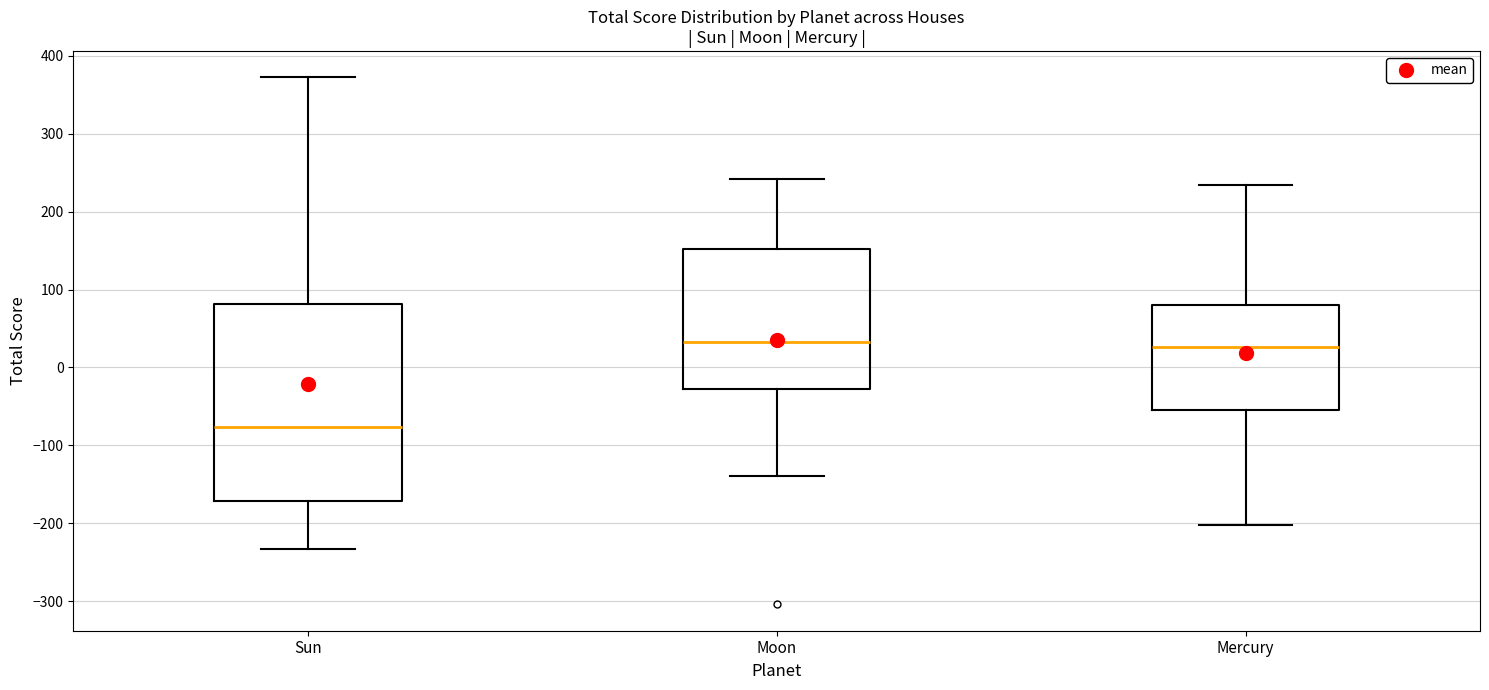

Which box's median line is the lowest?

Sun